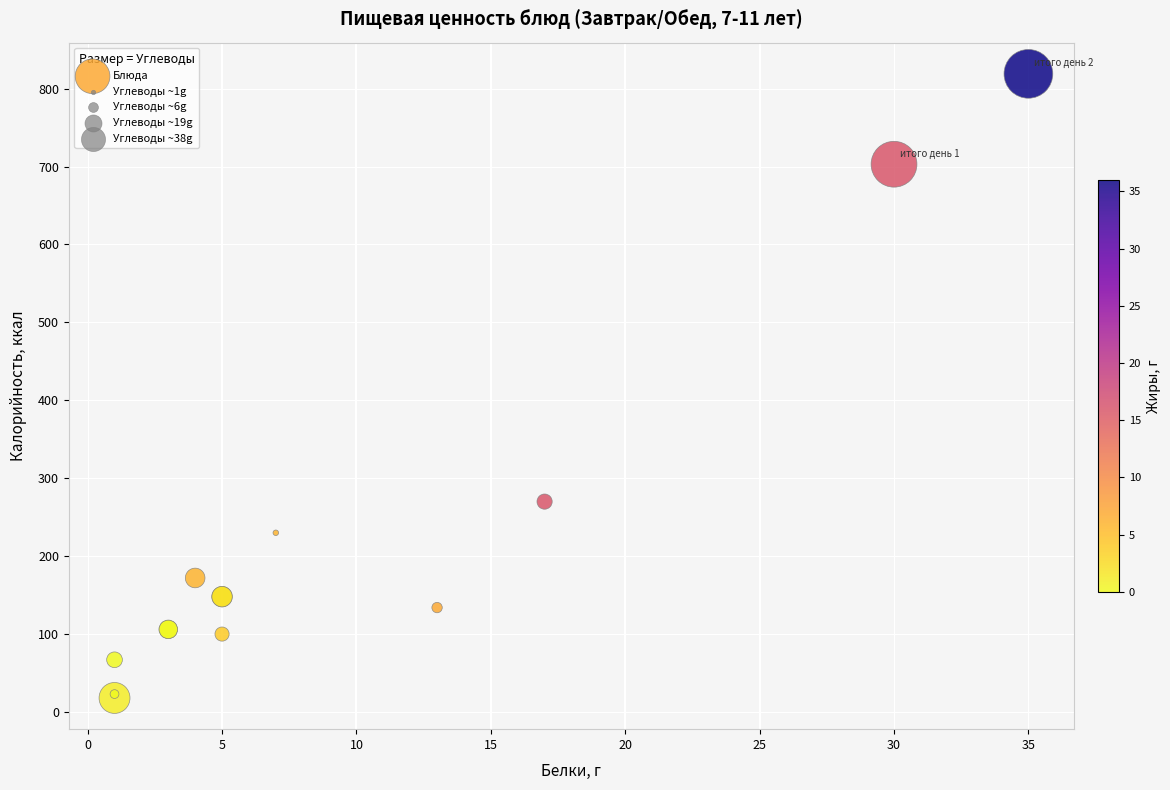

What Y value in the scatter plot is closest to 418?

270